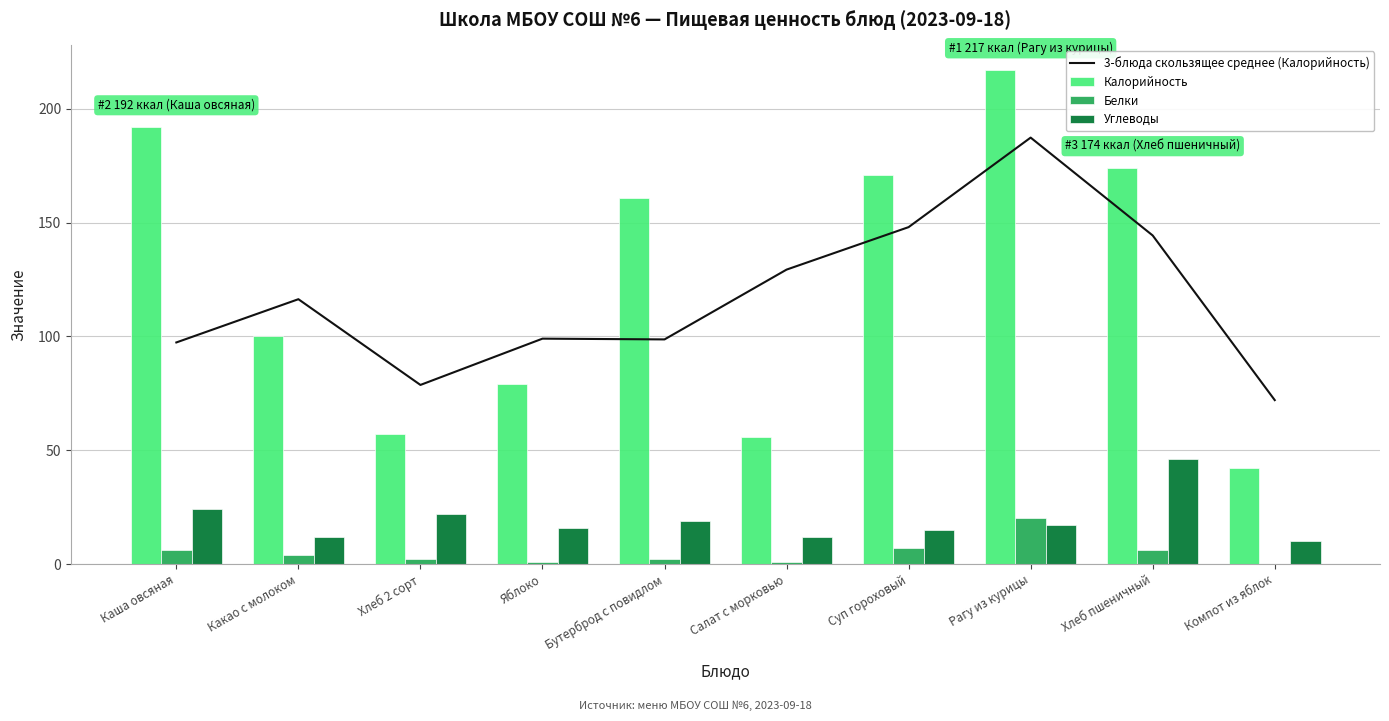

How many groups of bars are there?

10